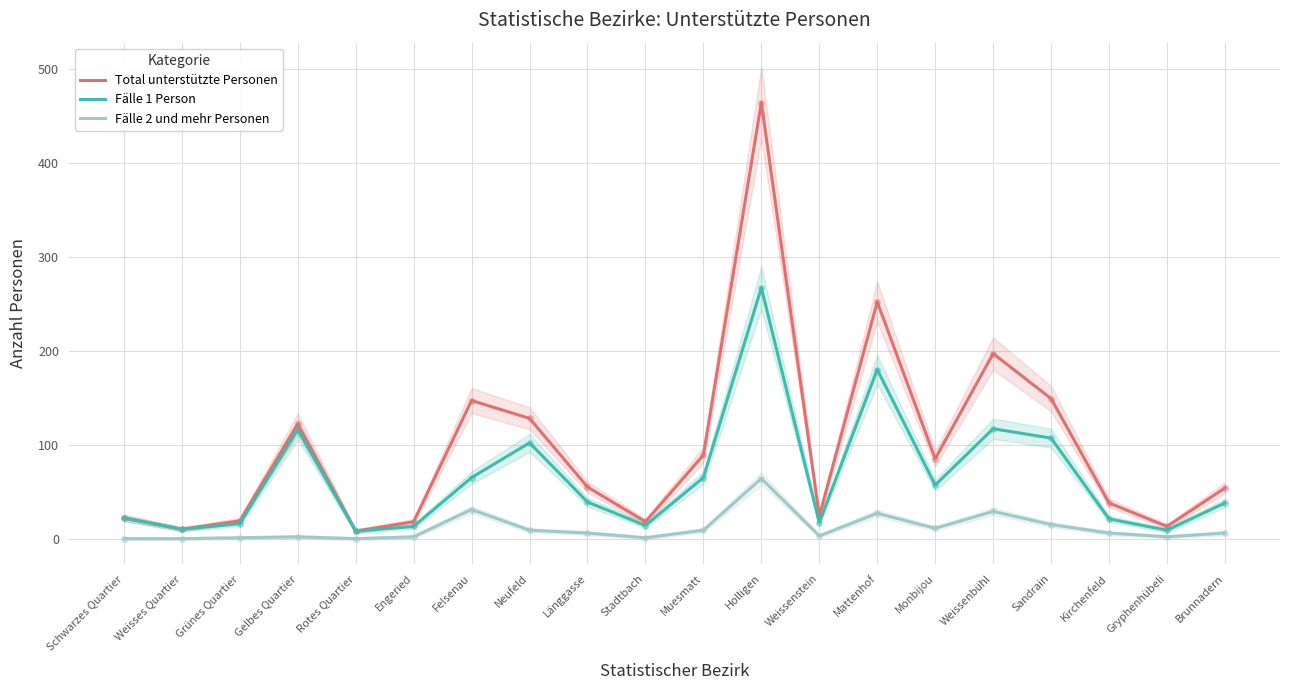

What is the difference between the maximum and minimum values in the Fälle 1 Person series?

259